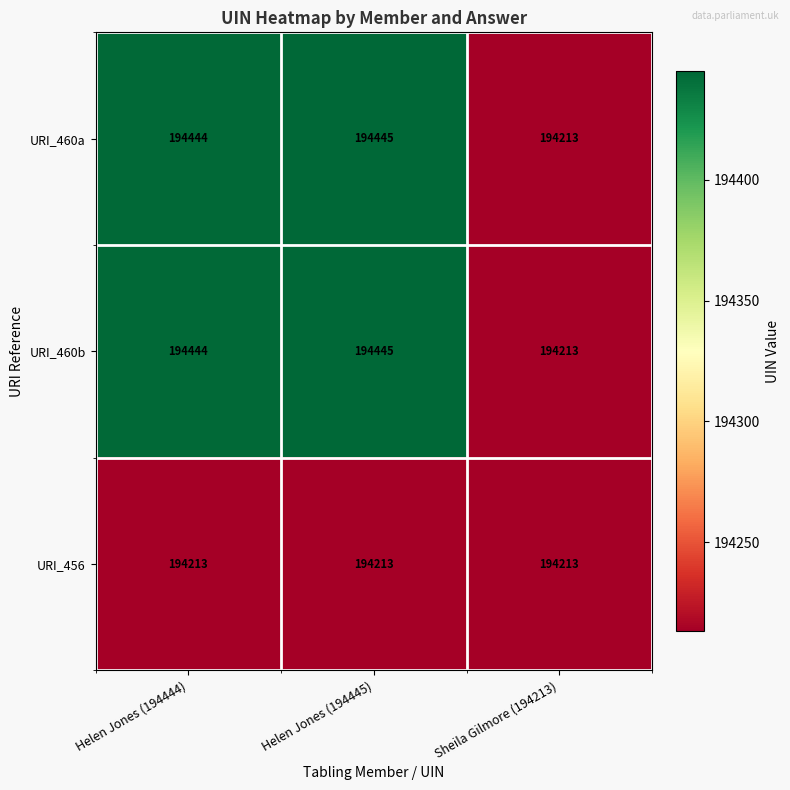

Reading right to left, extract all data points from this chart.

URI_460a: Sheila Gilmore (194213)=194213	Helen Jones (194445)=194445	Helen Jones (194444)=194444
URI_460b: Sheila Gilmore (194213)=194213	Helen Jones (194445)=194445	Helen Jones (194444)=194444
URI_456: Sheila Gilmore (194213)=194213	Helen Jones (194445)=194213	Helen Jones (194444)=194213